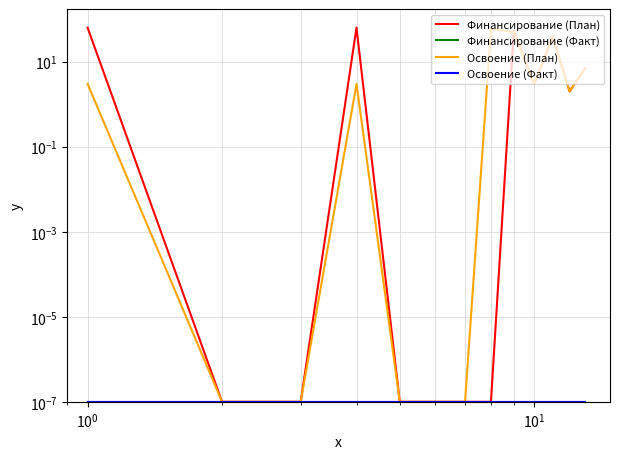

What are all the series names shown in the legend?

Финансирование (План), Финансирование (Факт), Освоение (План), Освоение (Факт)